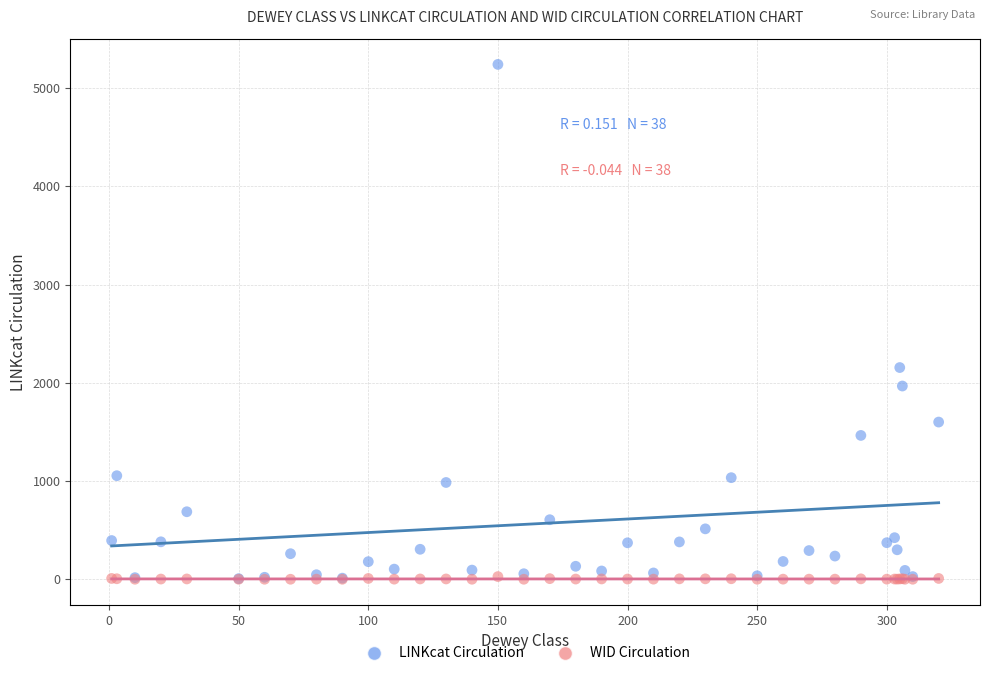

In the LINKcat Circulation series, what Y value is closest to 2623?

2155